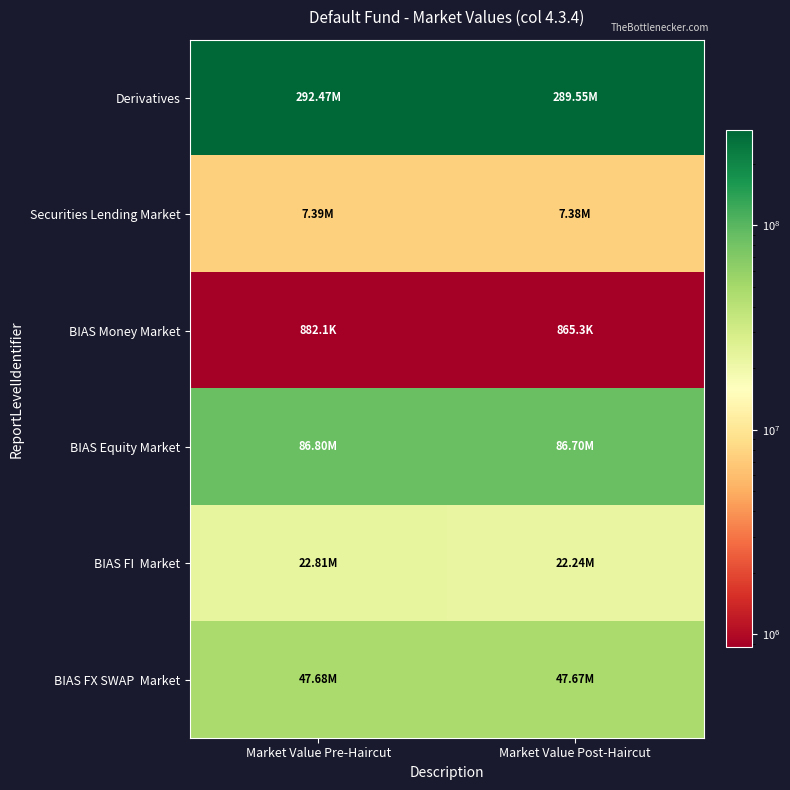

Which series changed the most between Market Value Pre-Haircut and Market Value Post-Haircut?

Derivatives